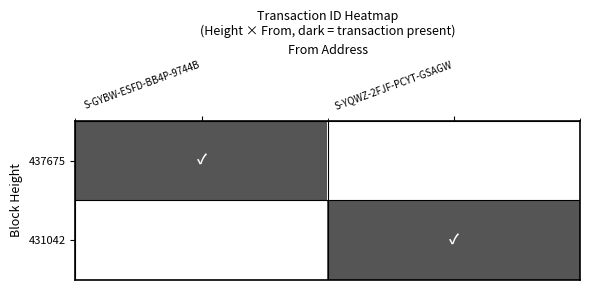

Reading left to right, list all the values displayed in this chart.

437675: S-GYBW-ESFD-BB4P-9744B=1	S-YQWZ-2FJF-PCYT-GSAGW=0
431042: S-GYBW-ESFD-BB4P-9744B=0	S-YQWZ-2FJF-PCYT-GSAGW=1